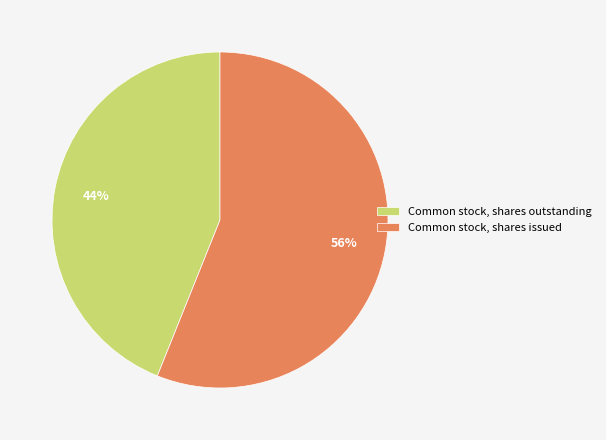

Is it true that Common stock, shares issued is 56% of the pie?

True